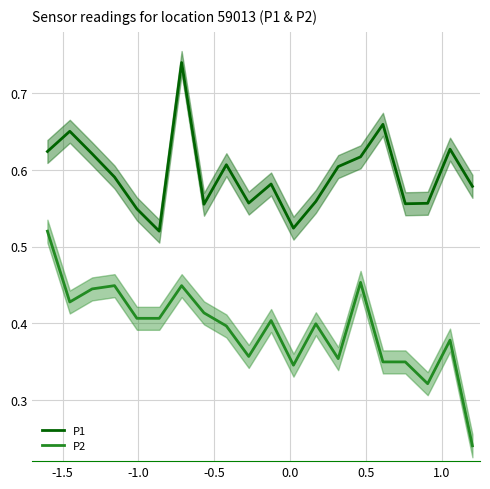

How many interior local peaks does the P1 series have?

6